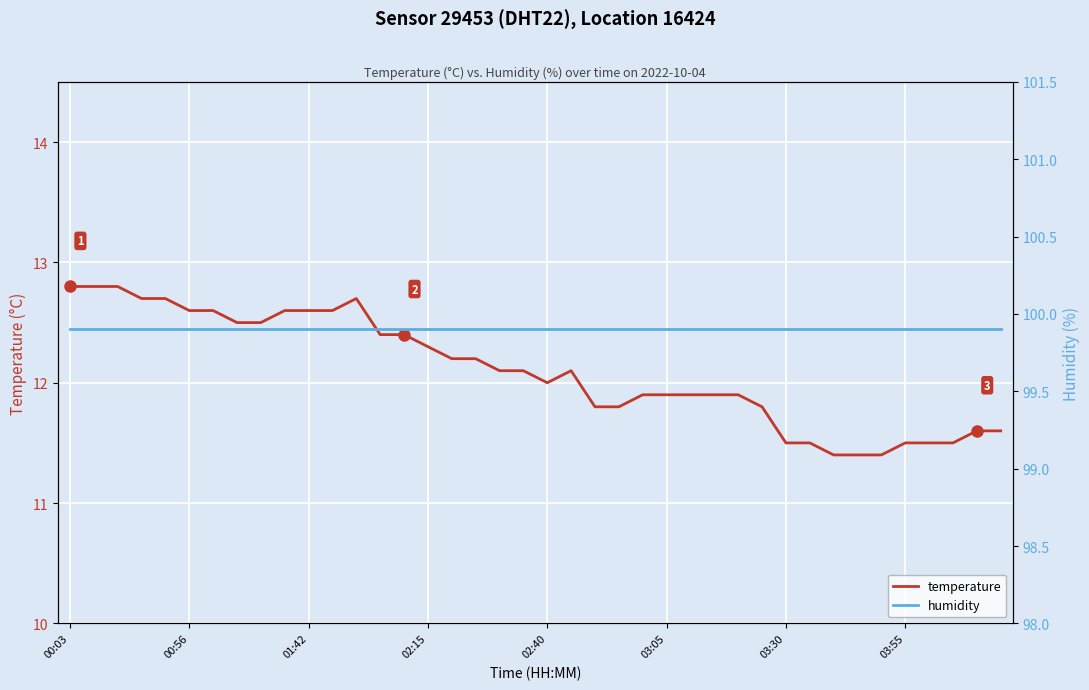

Reading left to right, list all the values displayed in this chart.

temperature: 12.8	12.8	12.8	12.7	12.7	12.6	12.6	12.5	12.5	12.6	12.6	12.6	12.7	12.4	12.4	12.3	12.2	12.2	12.1	12.1	12.0	12.1	11.8	11.8	11.9	11.9	11.9	11.9	11.9	11.8	11.5	11.5	11.4	11.4	11.4	11.5	11.5	11.5	11.6	11.6
humidity: 99.9	99.9	99.9	99.9	99.9	99.9	99.9	99.9	99.9	99.9	99.9	99.9	99.9	99.9	99.9	99.9	99.9	99.9	99.9	99.9	99.9	99.9	99.9	99.9	99.9	99.9	99.9	99.9	99.9	99.9	99.9	99.9	99.9	99.9	99.9	99.9	99.9	99.9	99.9	99.9